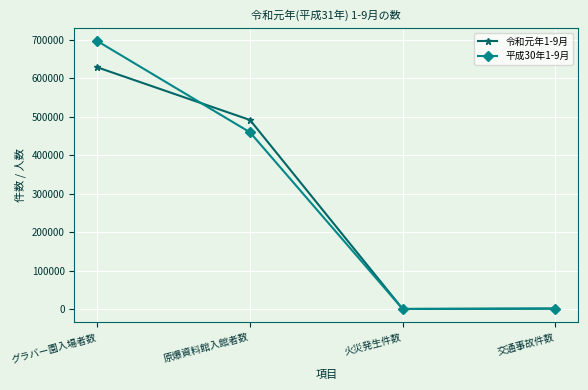

What is the spread (max minus min) of values at 火災発生件数?

11